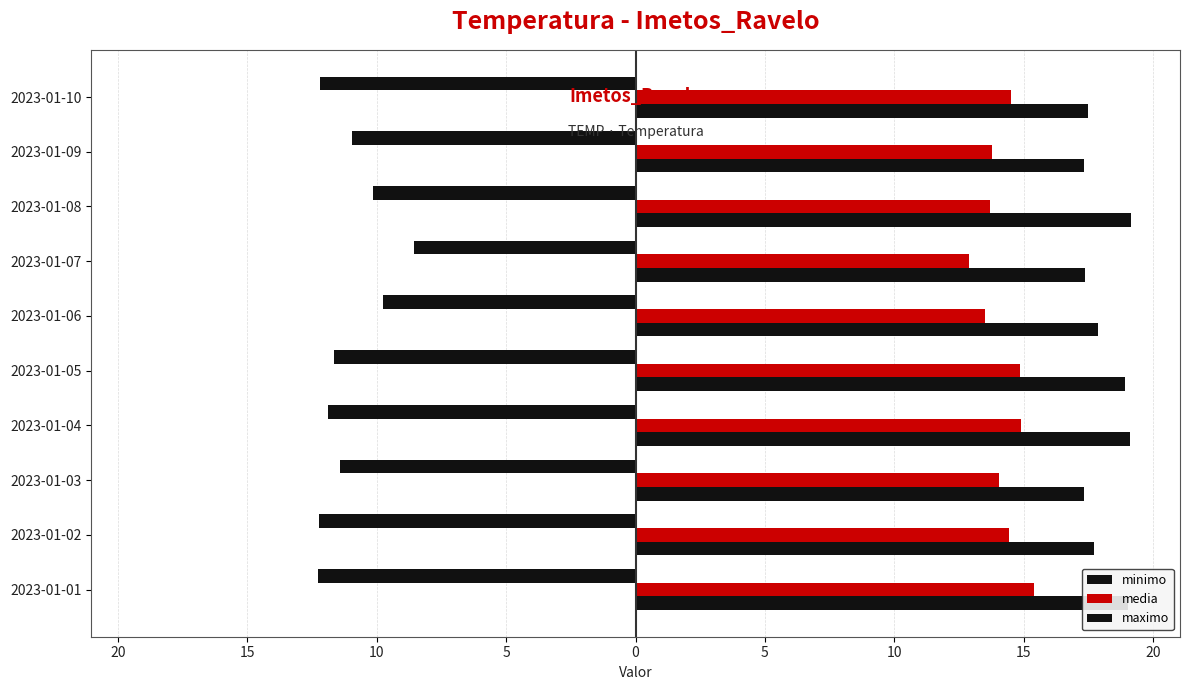

What are all the series names shown in the legend?

minimo, media, maximo